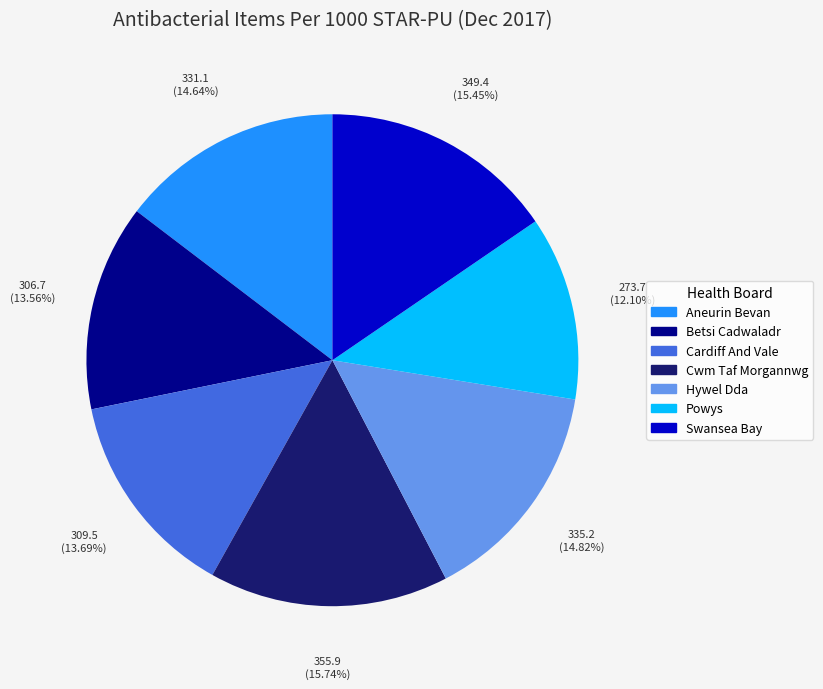

To the nearest percent, what is the difference between the Swansea Bay and Betsi Cadwaladr slice percentages?

2%